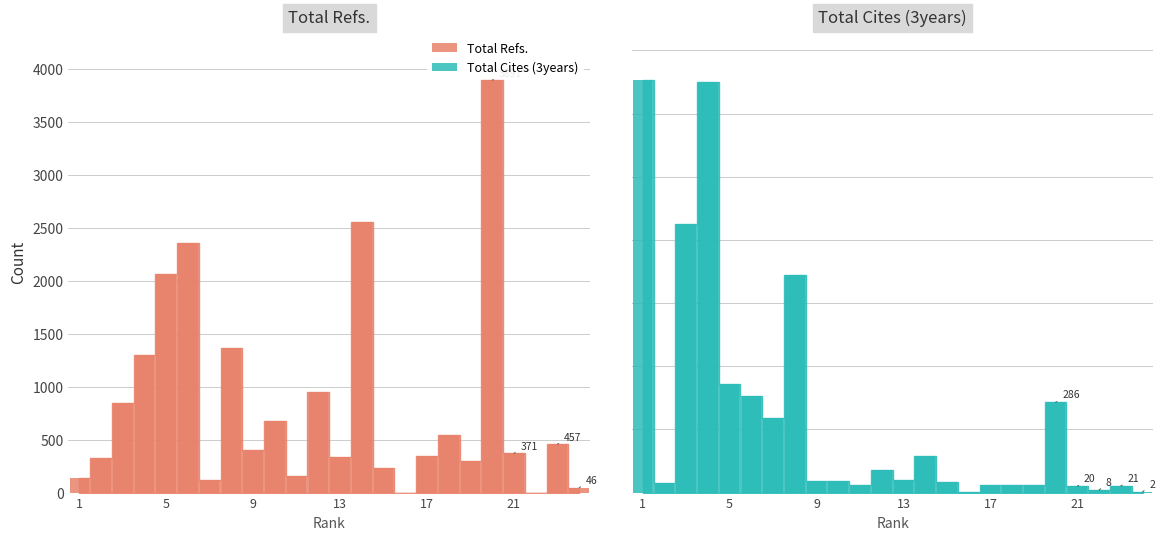

What is the sum of all Total Refs. values?

19767